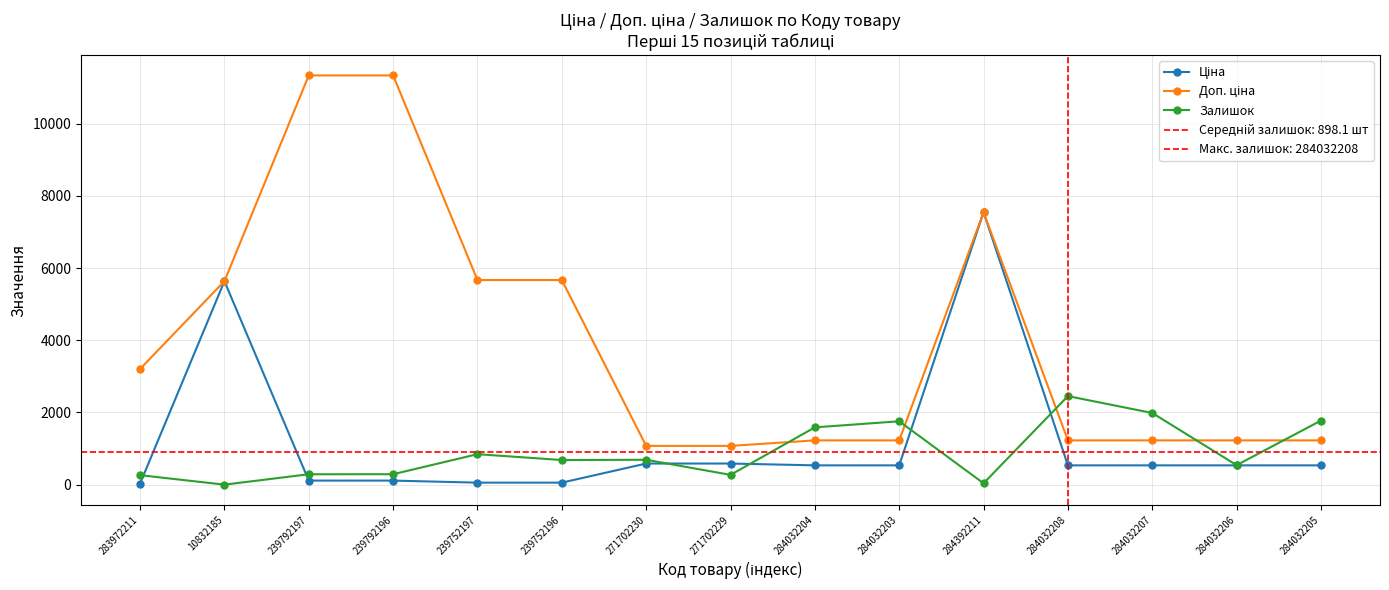

At which category is the sum across all series the highest?

284392211